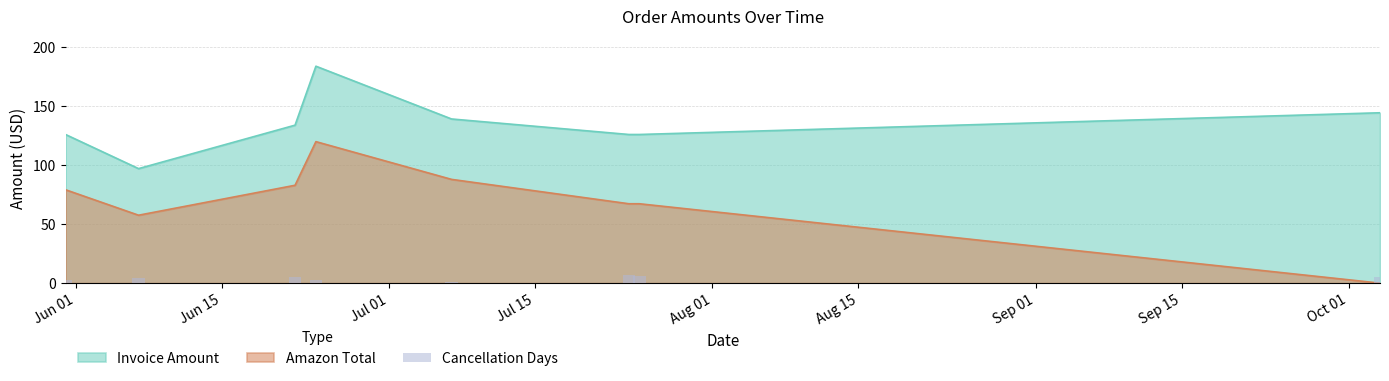

Between Jun 01 and Aug 01, which is larger?

Jun 01